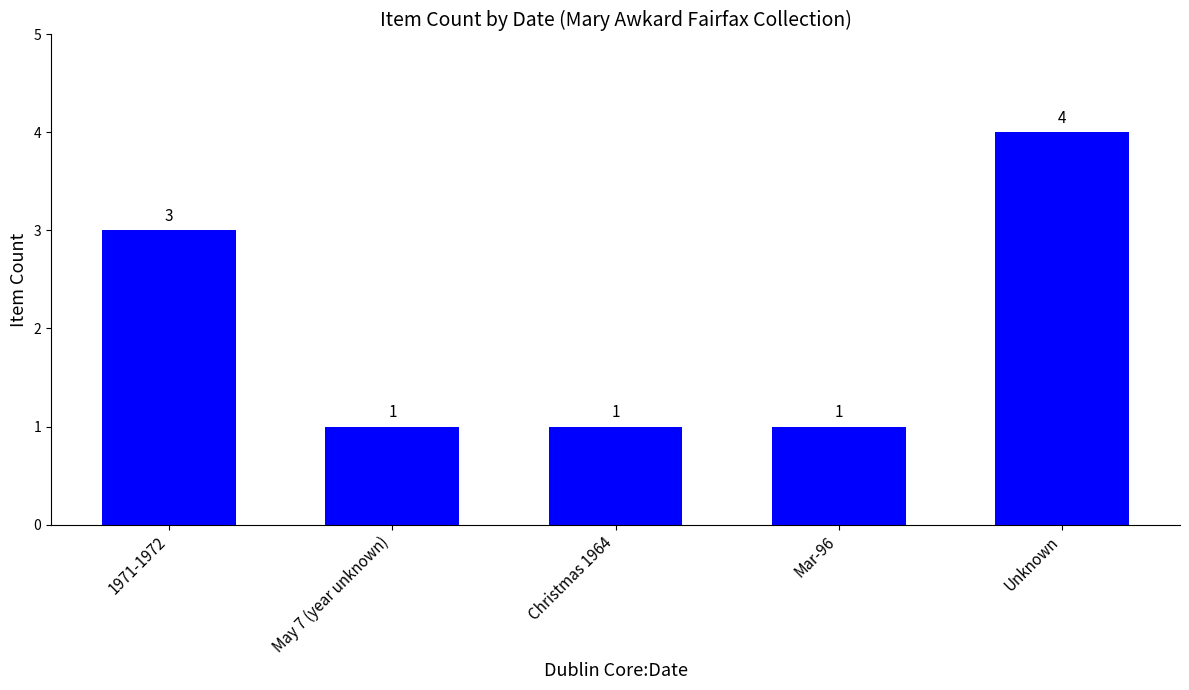

What is the label of the 1st bar from the left?

1971-1972